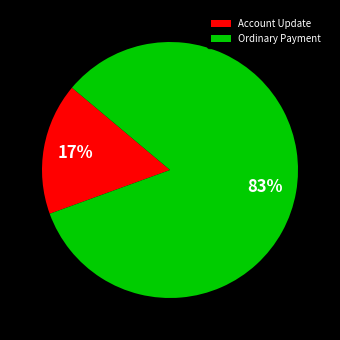

True or false: Account Update accounts for 17% of the total.

True